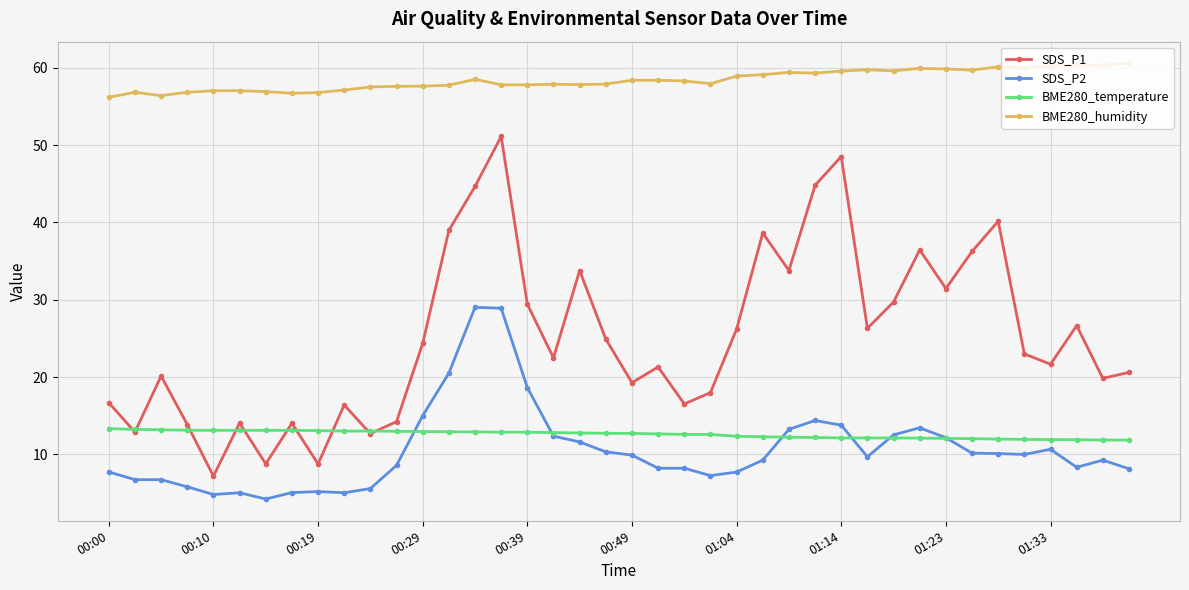

Rank the series by their maximum value, from lowest to highest.

BME280_temperature, SDS_P2, SDS_P1, BME280_humidity